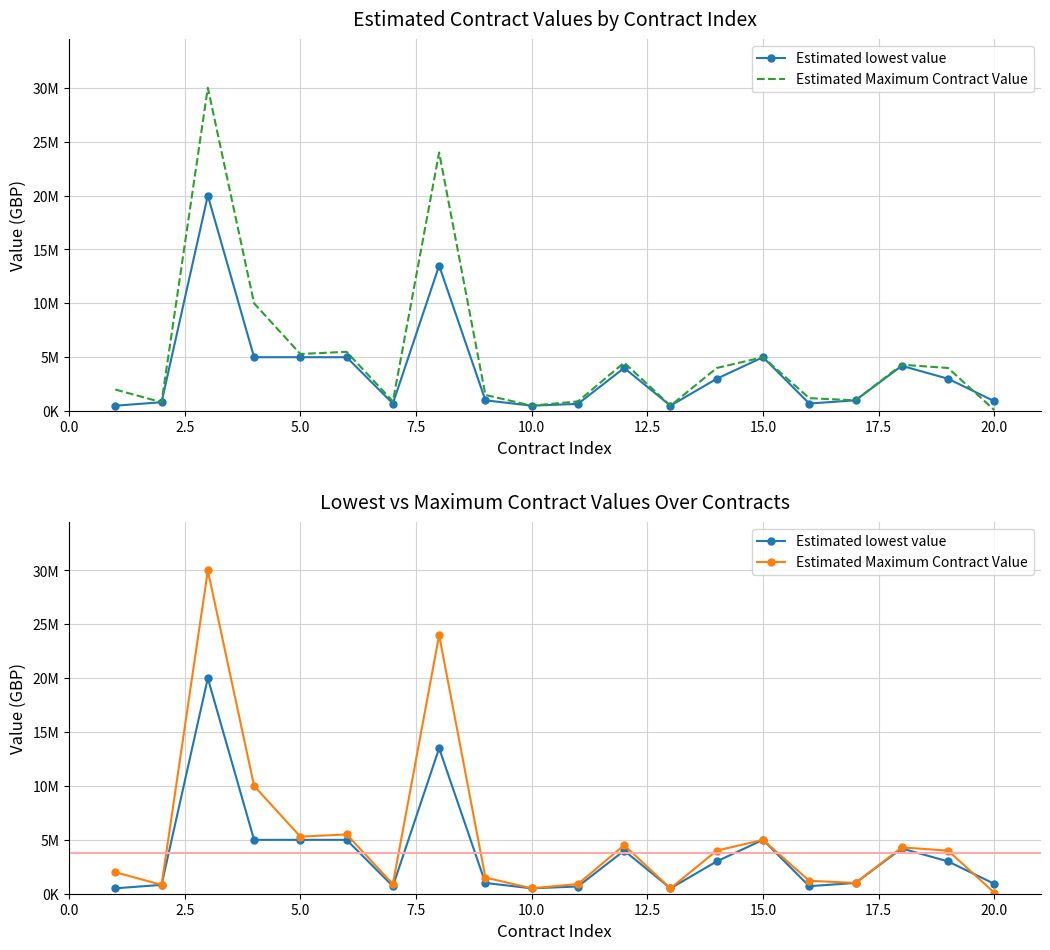

What is the sum of all Estimated lowest value values?

75010958